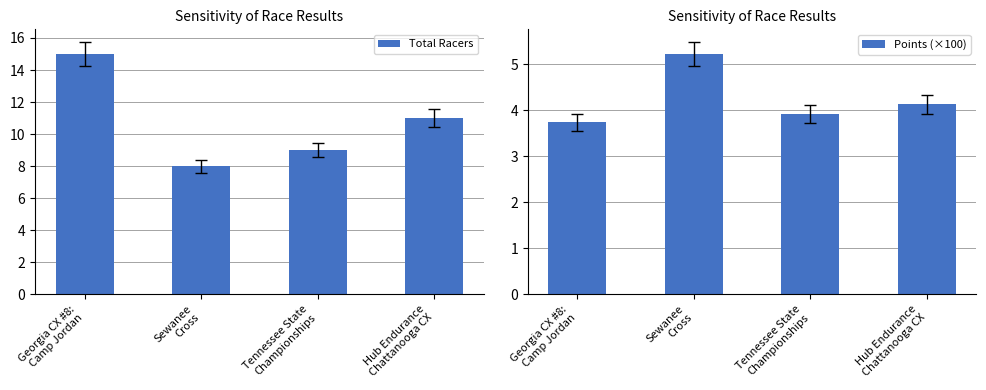

How many Points (×100) values are between 3 and 5?

3